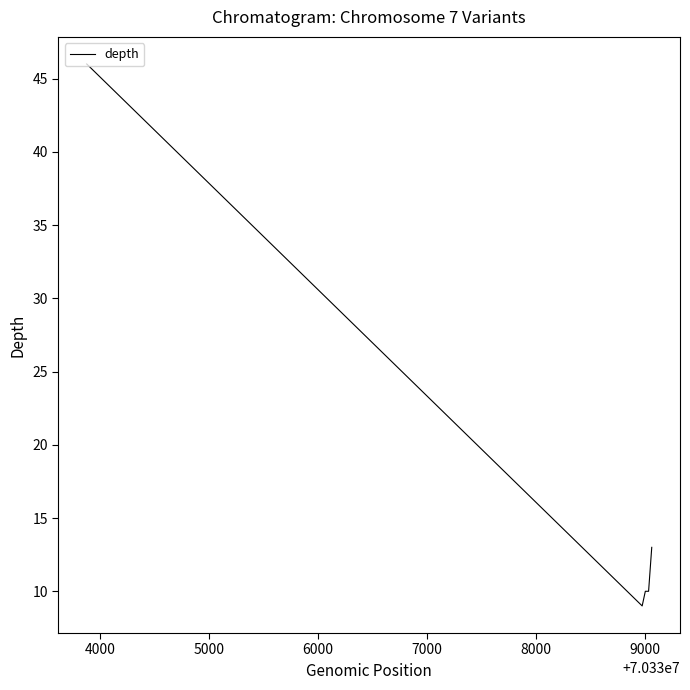

Is this an area chart (filled region under the line)?

No